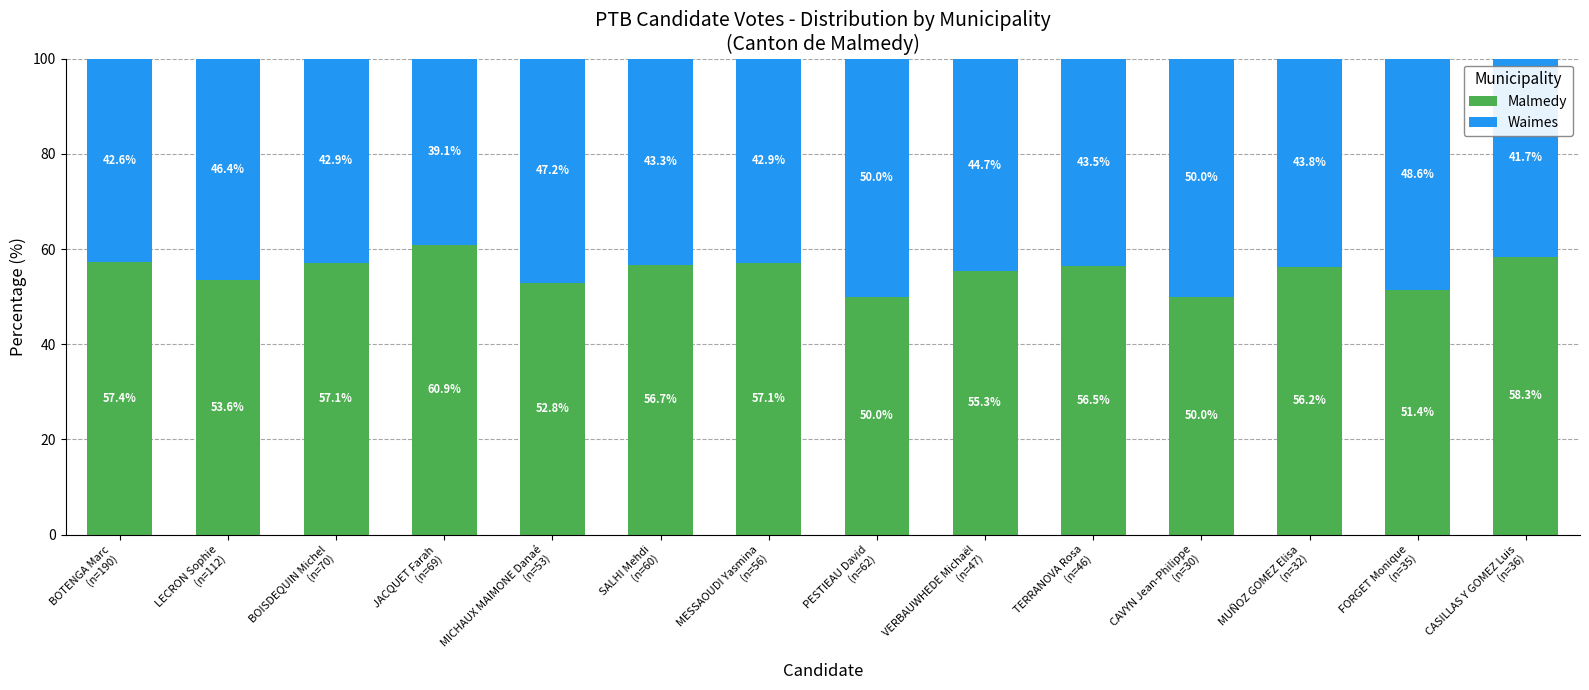

What is the highest value of the Malmedy series?

60.9